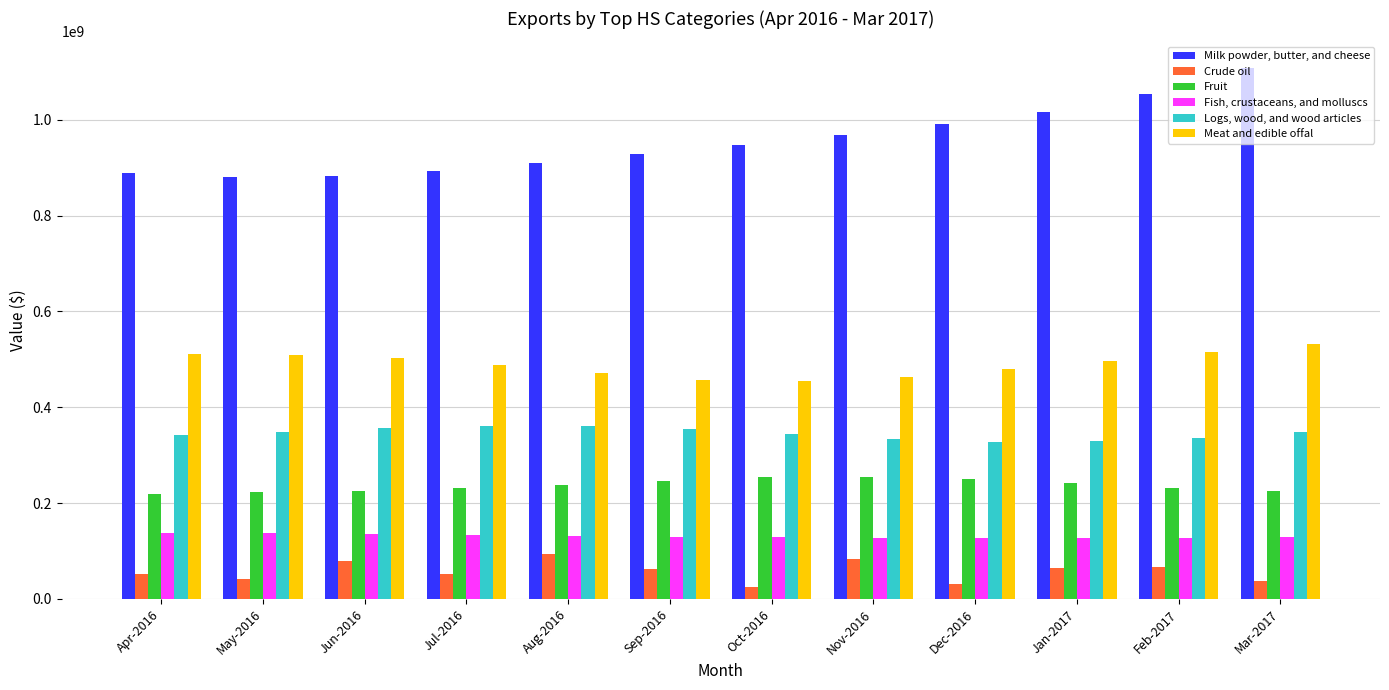

How many data points in Milk powder, butter, and cheese are above 948026602?

6